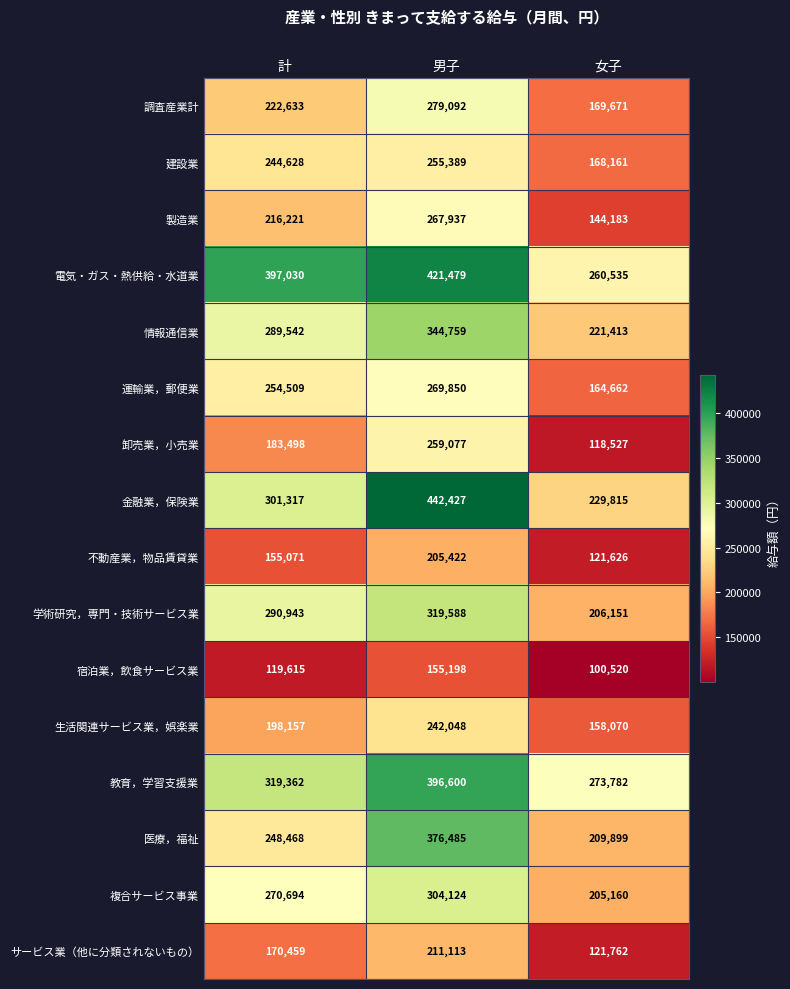

List the series in order of their peak value, lowest first.

宿泊業，飲食サービス業, 不動産業，物品賃貸業, サービス業（他に分類されないもの）, 生活関連サービス業，娯楽業, 建設業, 卸売業，小売業, 製造業, 運輸業，郵便業, 調査産業計, 複合サービス事業, 学術研究，専門・技術サービス業, 情報通信業, 医療，福祉, 教育，学習支援業, 電気・ガス・熱供給・水道業, 金融業，保険業